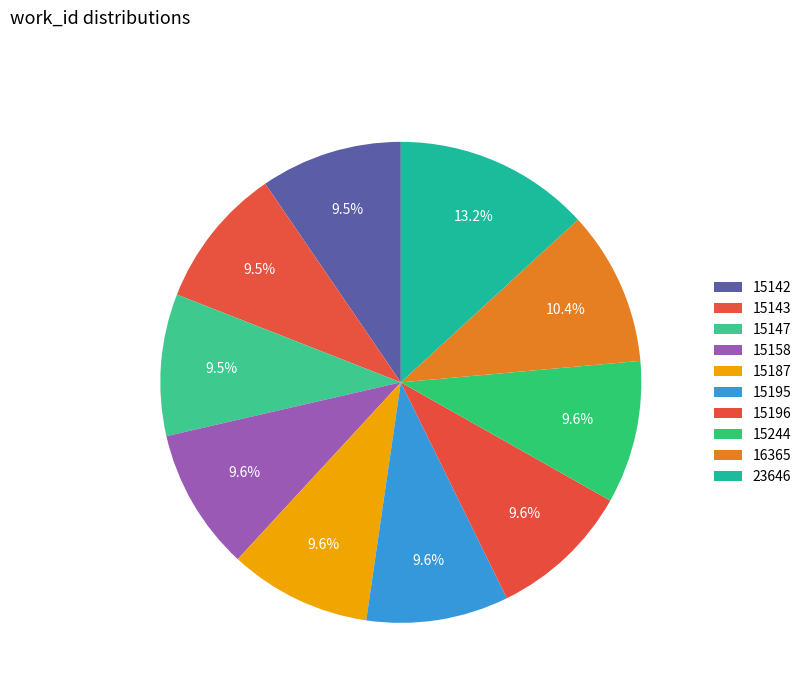

To the nearest percent, what is the difference between the largest and smallest slice percentages?

4%